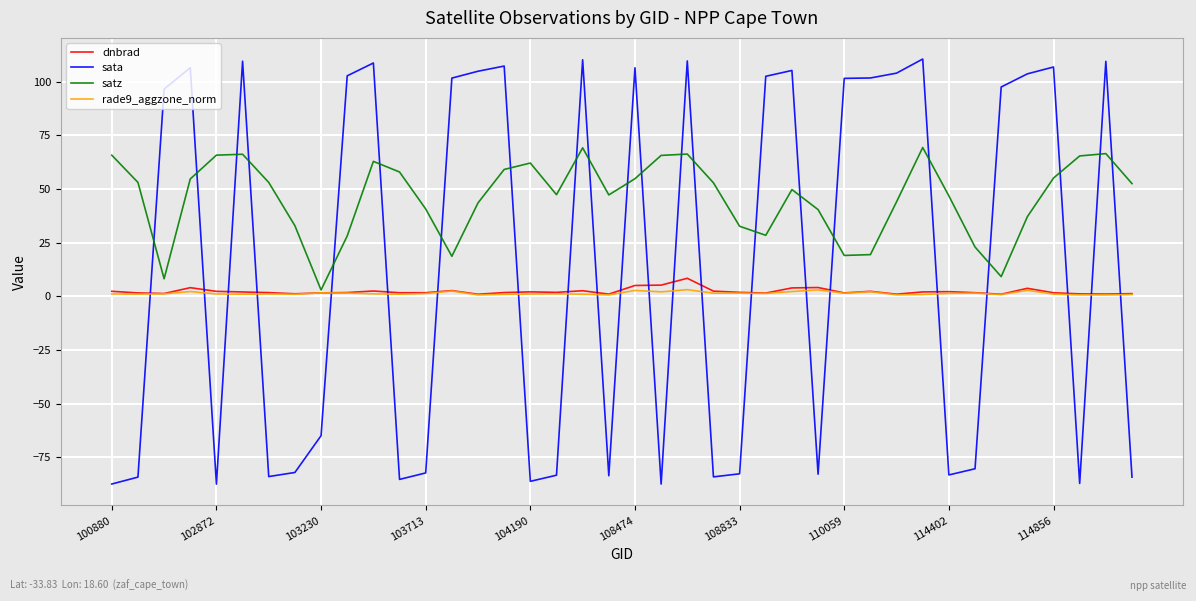

What is the smallest value displayed?

-87.5